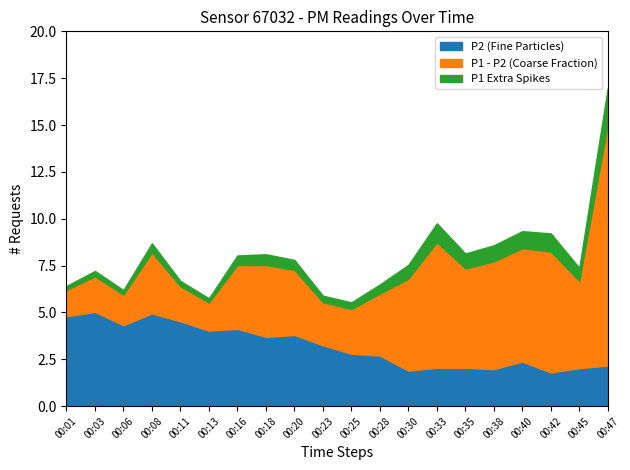

True or false: P1 has a value of 5.2 at 00:25.

True